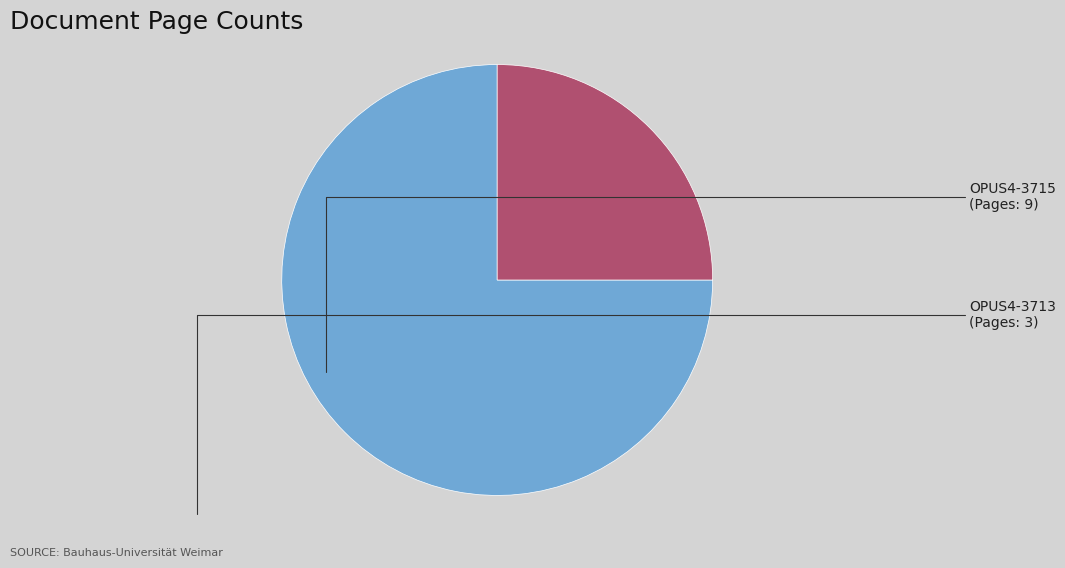

Is it true that OPUS4-3713 is 17% of the pie?

False